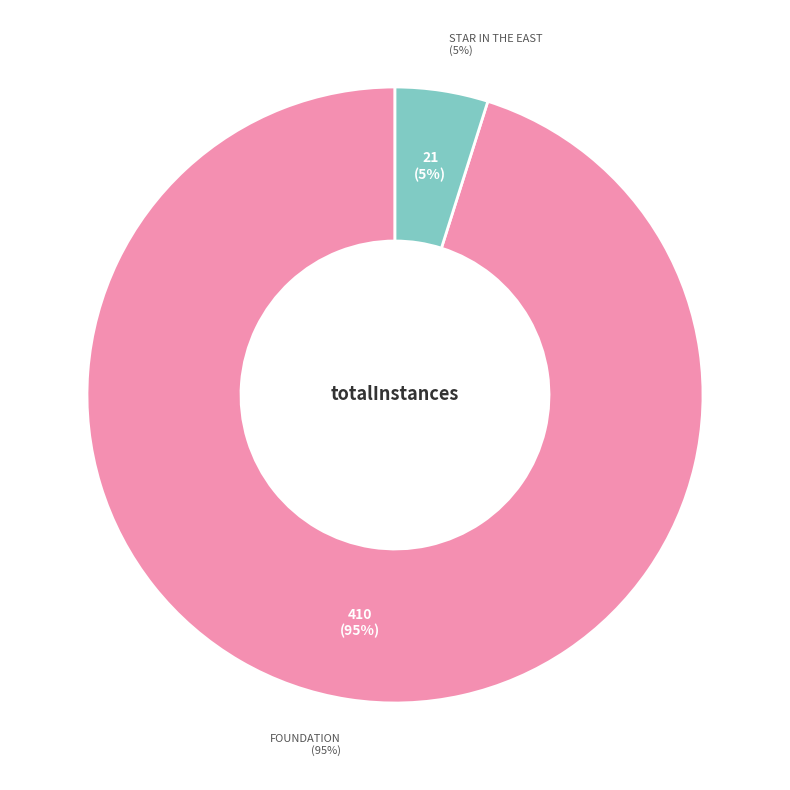

Does FOUNDATION account for over 50% of the chart?

Yes